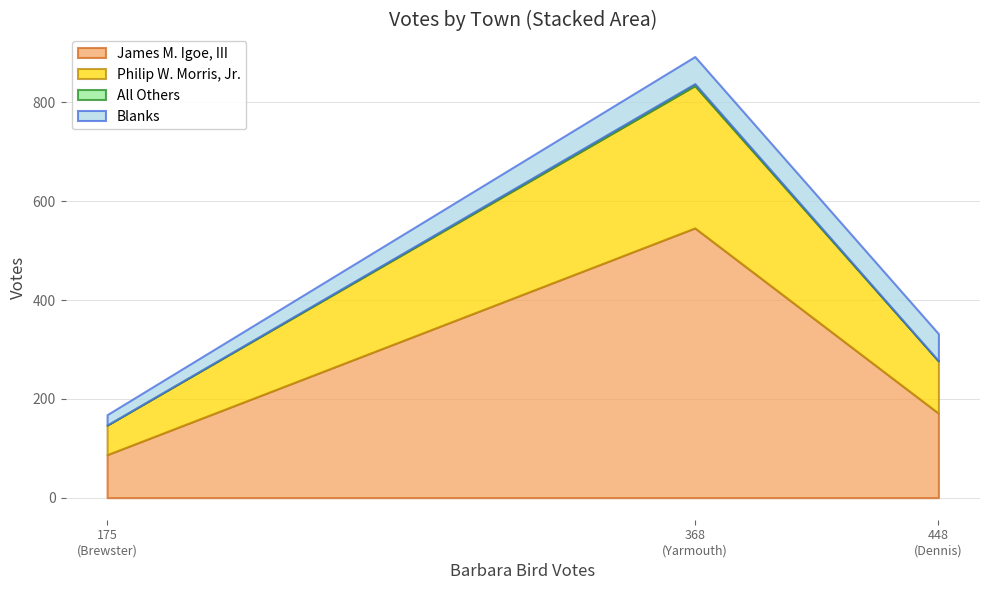

What is the difference between the James M. Igoe, III values at Yarmouth and Dennis?

375